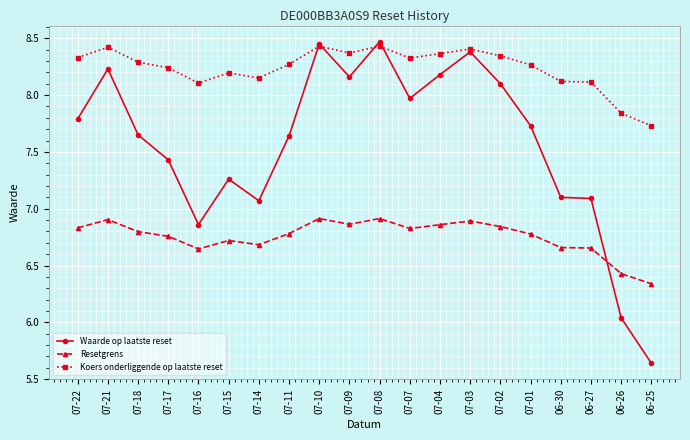

List the series in order of their overall mean, lowest first.

Resetgrens, Waarde op laatste reset, Koers onderliggende op laatste reset